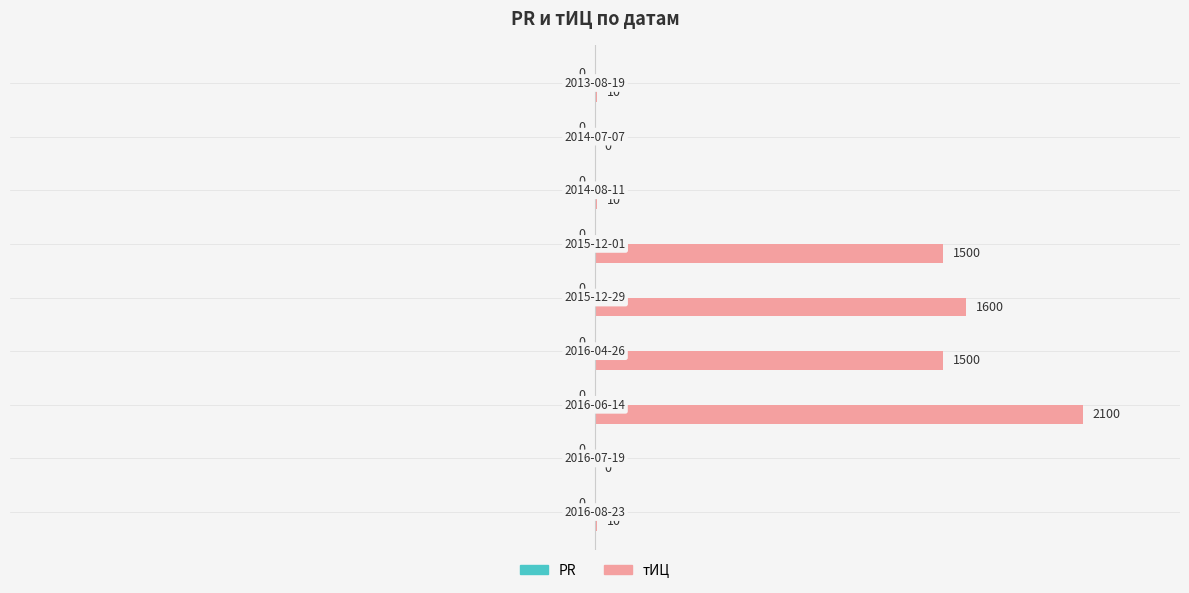

What is the greatest value displayed?

50.0